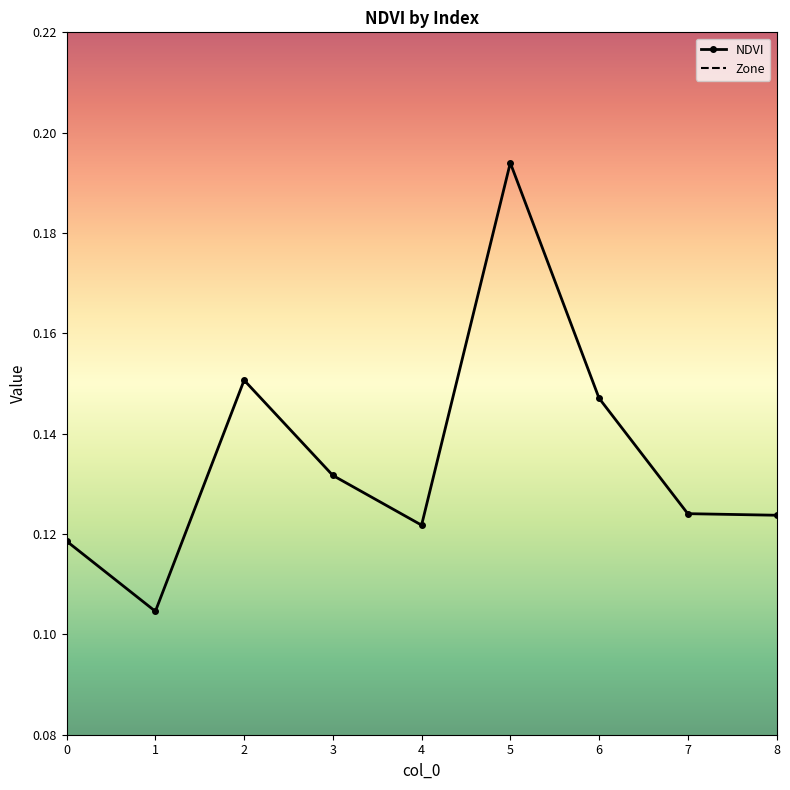

Is this an area chart (filled region under the line)?

No